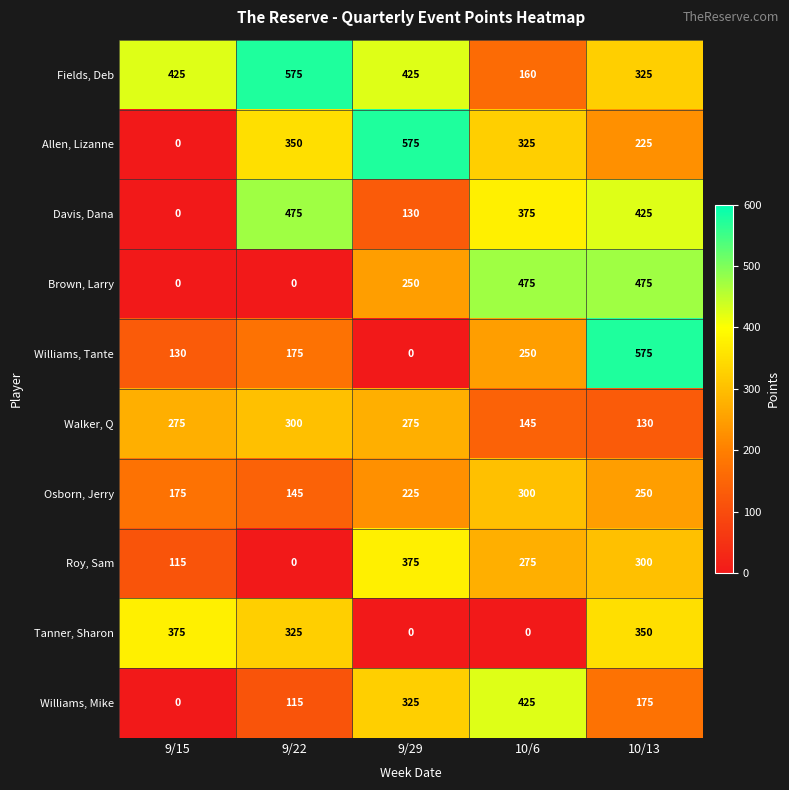

What is the average value of the Allen, Lizanne series?

295